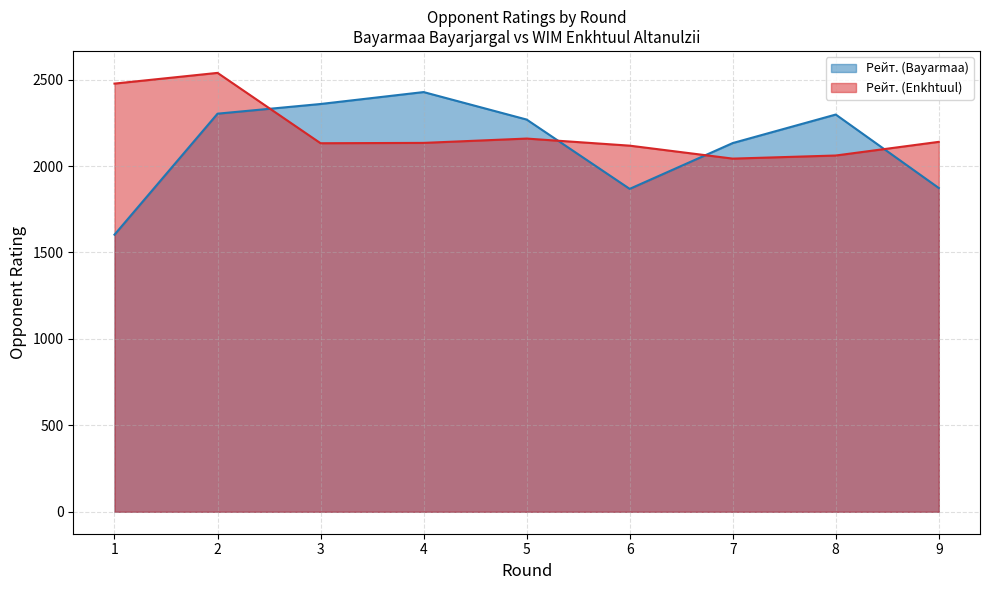

How many intersections are there between Рейт. (Enkhtuul) and Рейт. (Bayarmaa)?

4